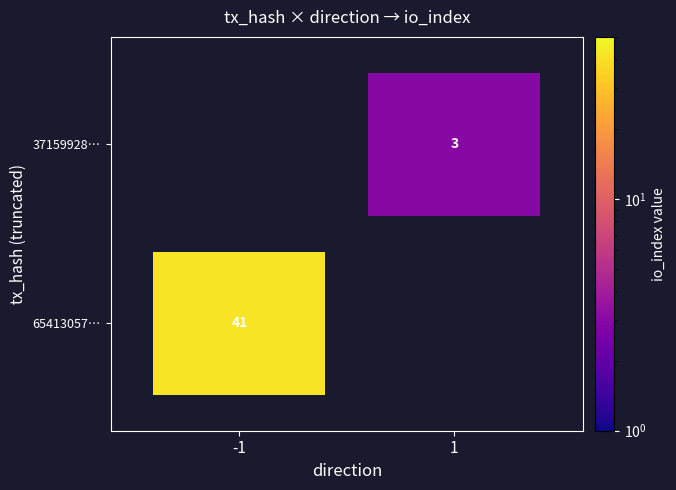

Is it true that 371599289f037bc4ca071d7e584673db17eafac equals 1 at direction?

True